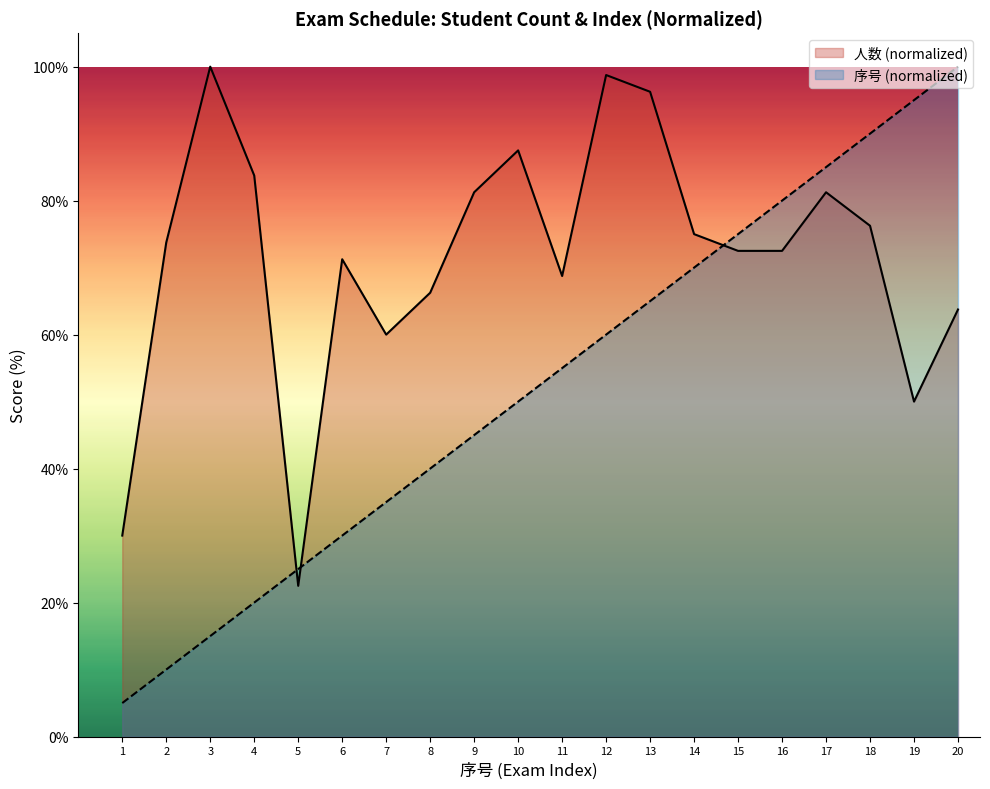

What is the total value across all series at 15?

147.5